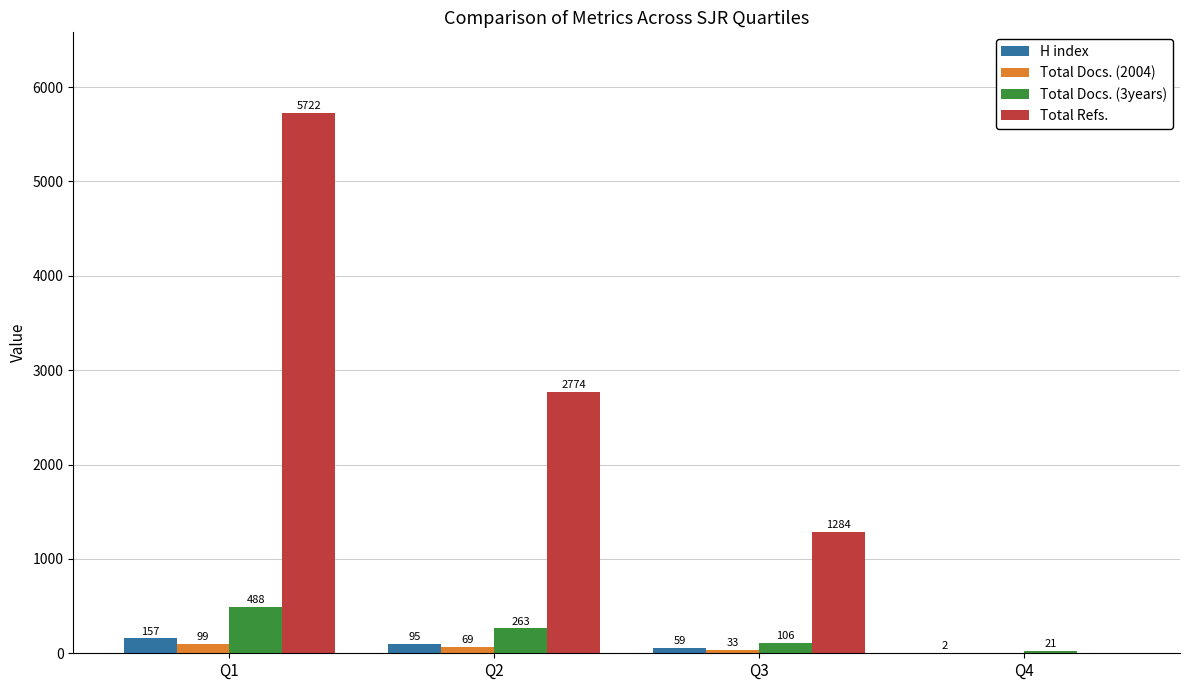

True or false: Total Refs. has a value of 4827 at Q2.

False